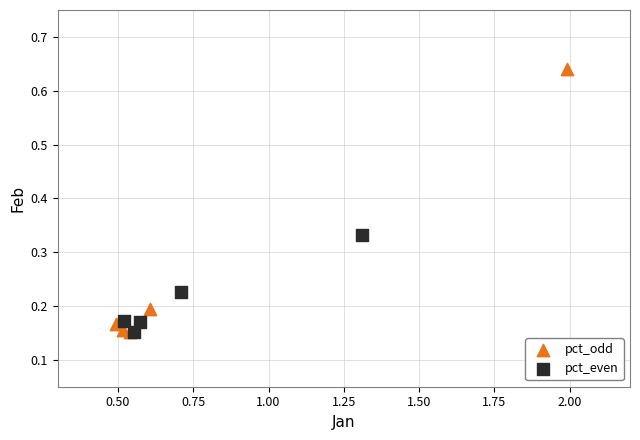

Which series reaches the maximum Y coordinate?

pct_odd